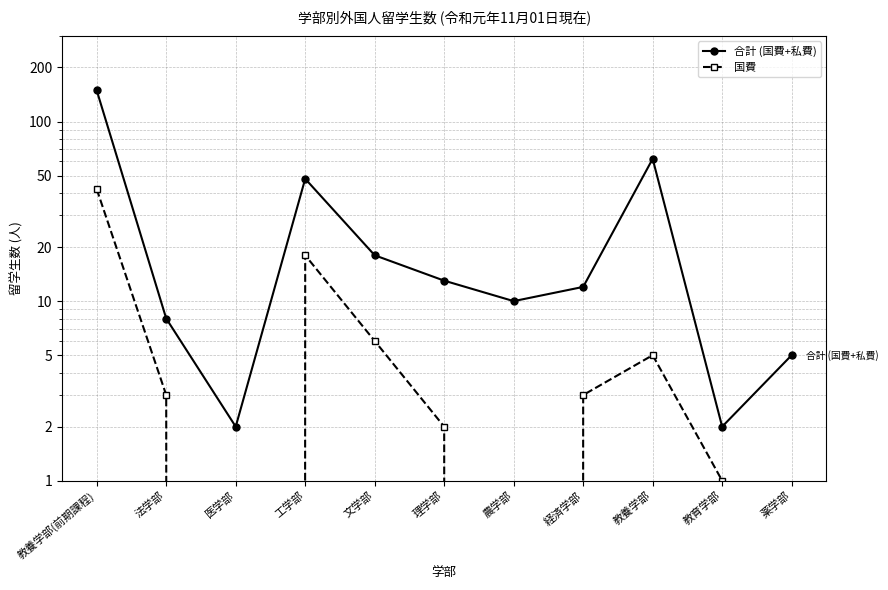

What is the difference between the second highest and minimum values in the 合計 (国費+私費) series?

60